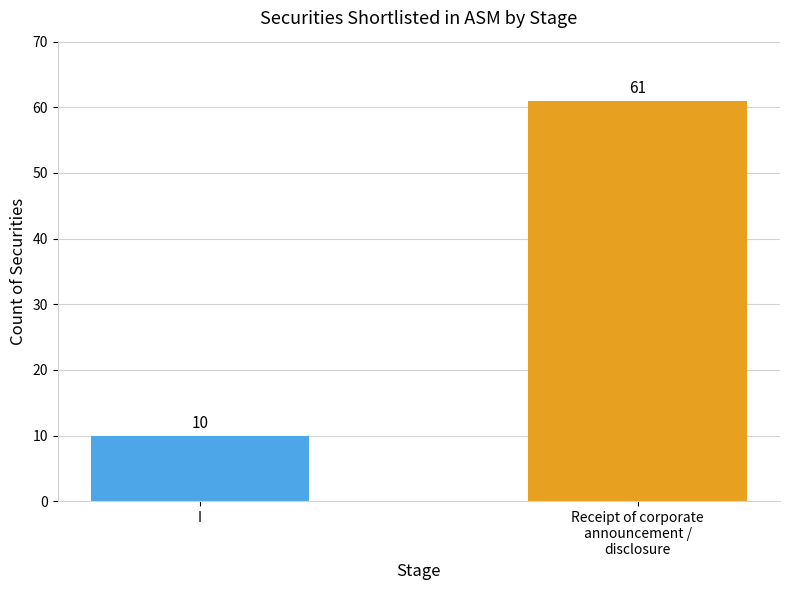

Is it true that the value at I is 10?

True